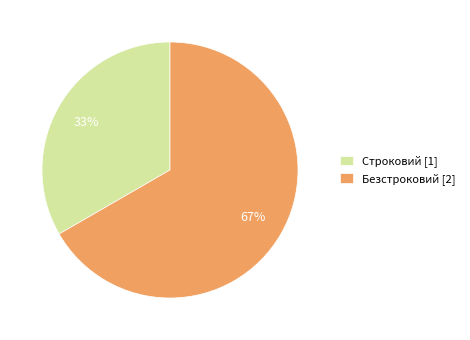

Combined, do Безстроковий [2] and Строковий [1] account for over 50%?

Yes